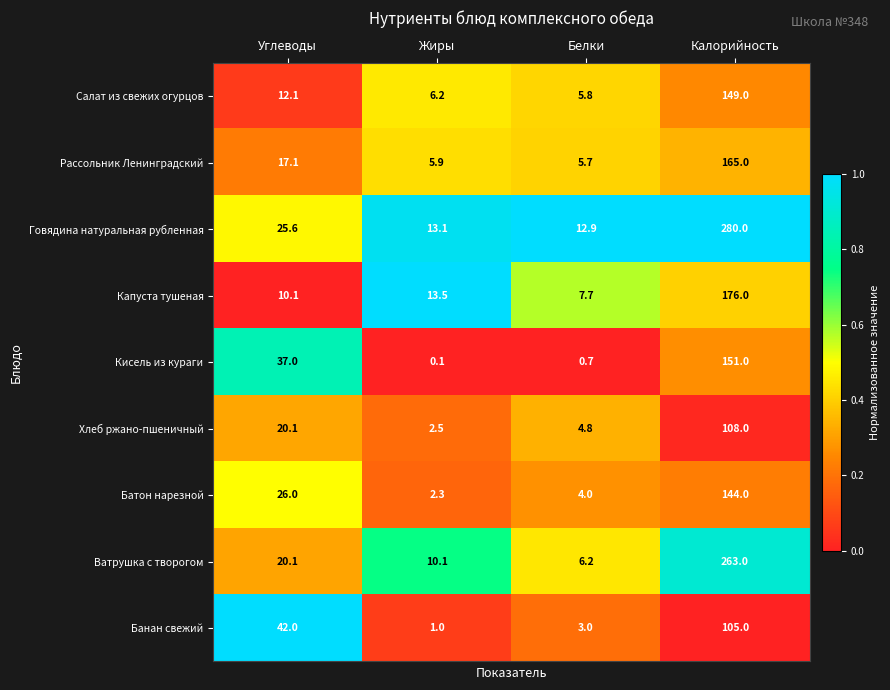

What is the spread (max minus min) of values at Калорийность?

175.0